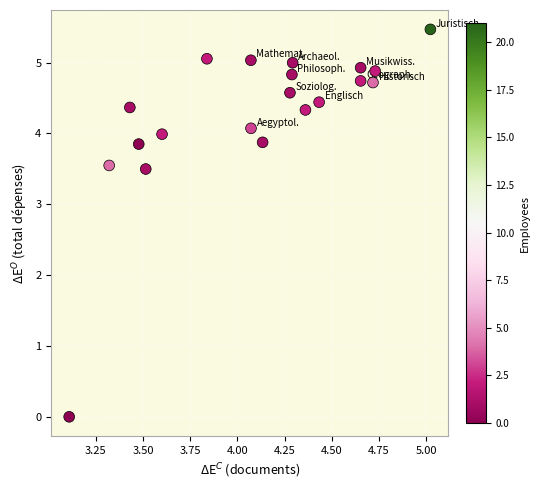

What is the range of Y values (max minus min)?

5.5